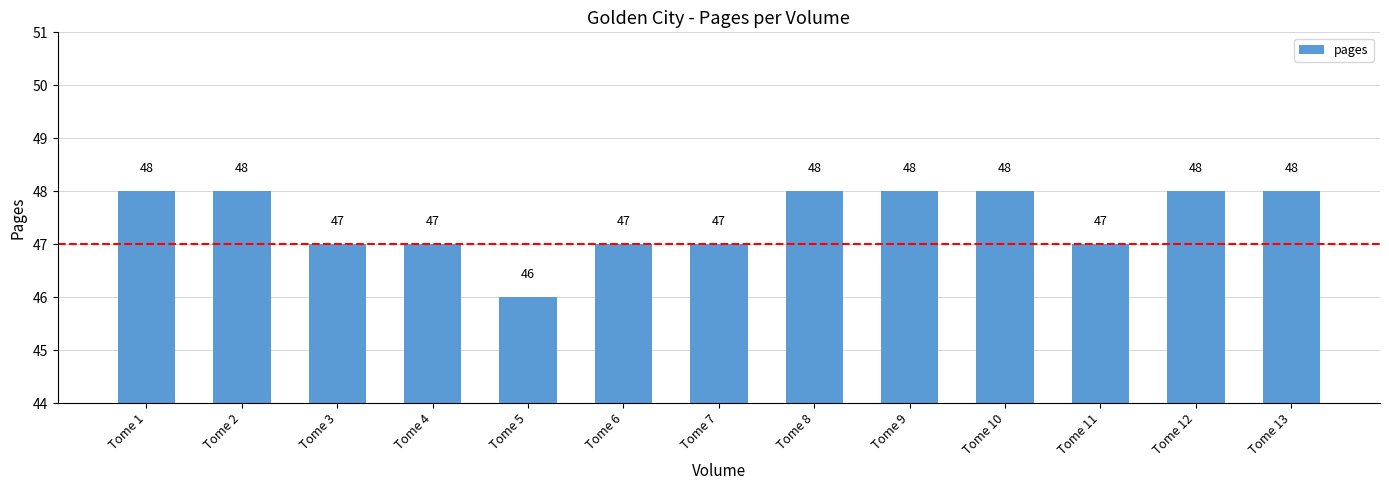

What is the sum of the values at Tome 3 and Tome 1?

95